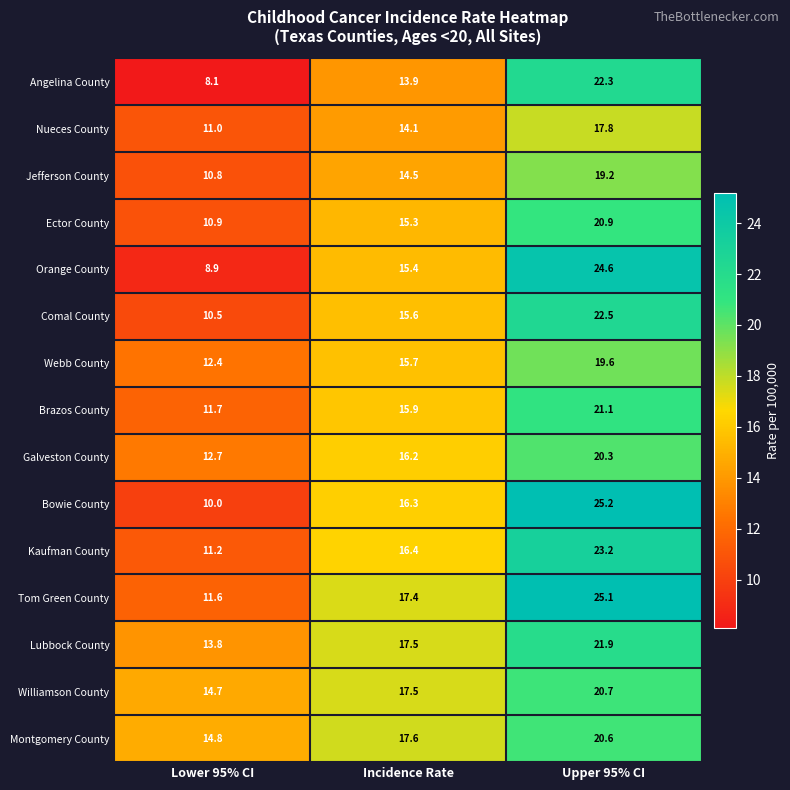

Read the Montgomery County value at Incidence Rate.

17.6